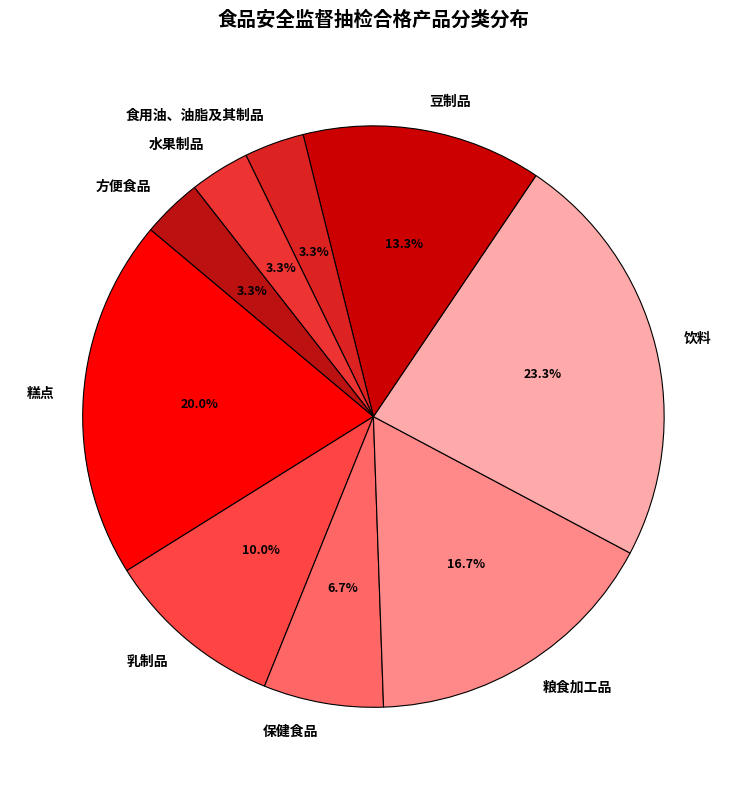

What percentage do 方便食品 and 保健食品 together represent?

10.0%